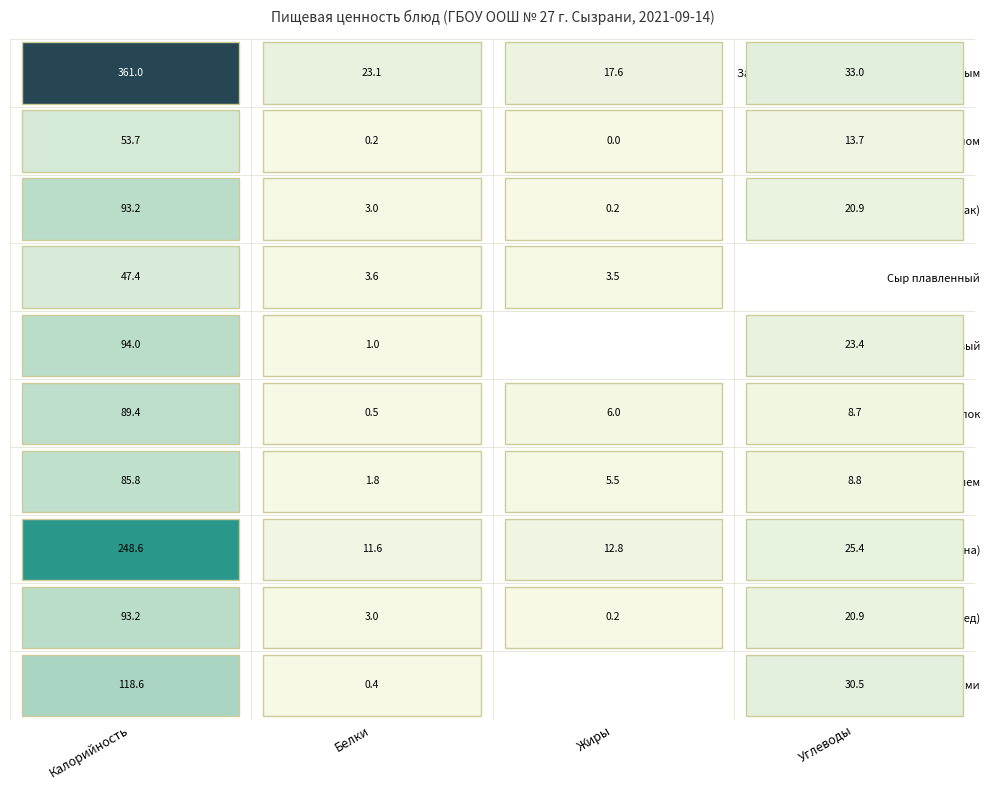

Which series has the largest range (max minus min)?

Запеканка из творога с молоком сгущенным